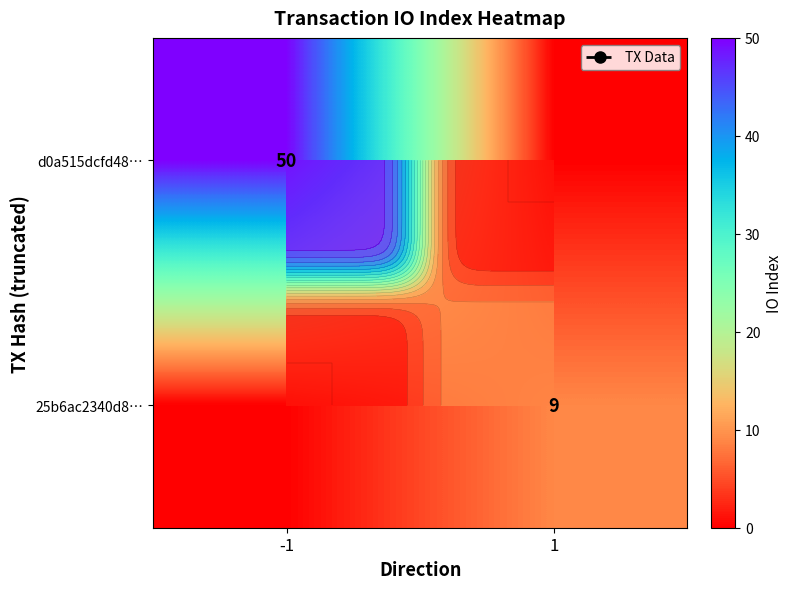

What is the difference between the d0a515dcfd48… values at 1 and -1?

50